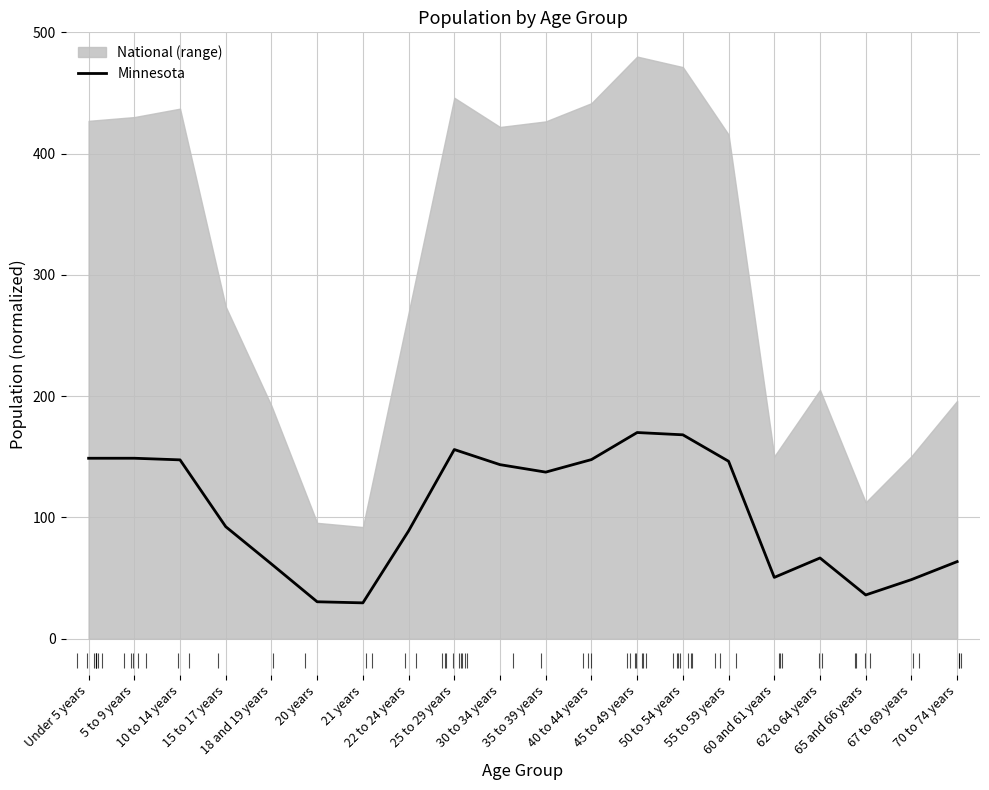

Which has a higher value, 67 to 69 years or 35 to 39 years?

35 to 39 years